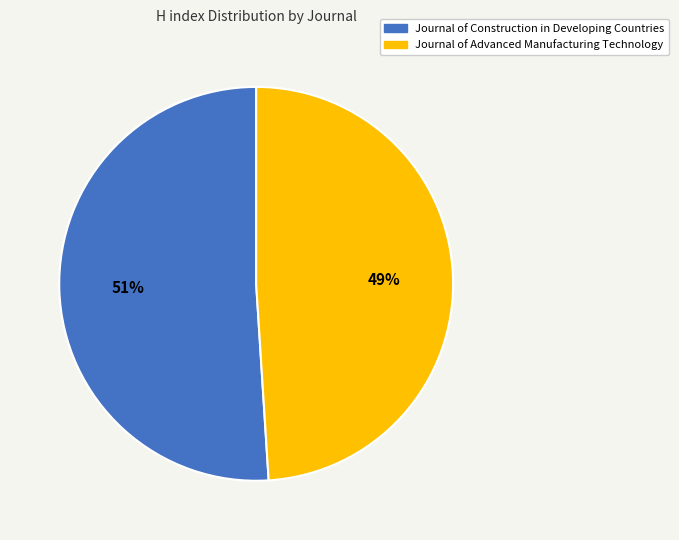

Approximately how many times larger is the value at Journal of Advanced Manufacturing Technology compared to Journal of Construction in Developing Countries?

1.0